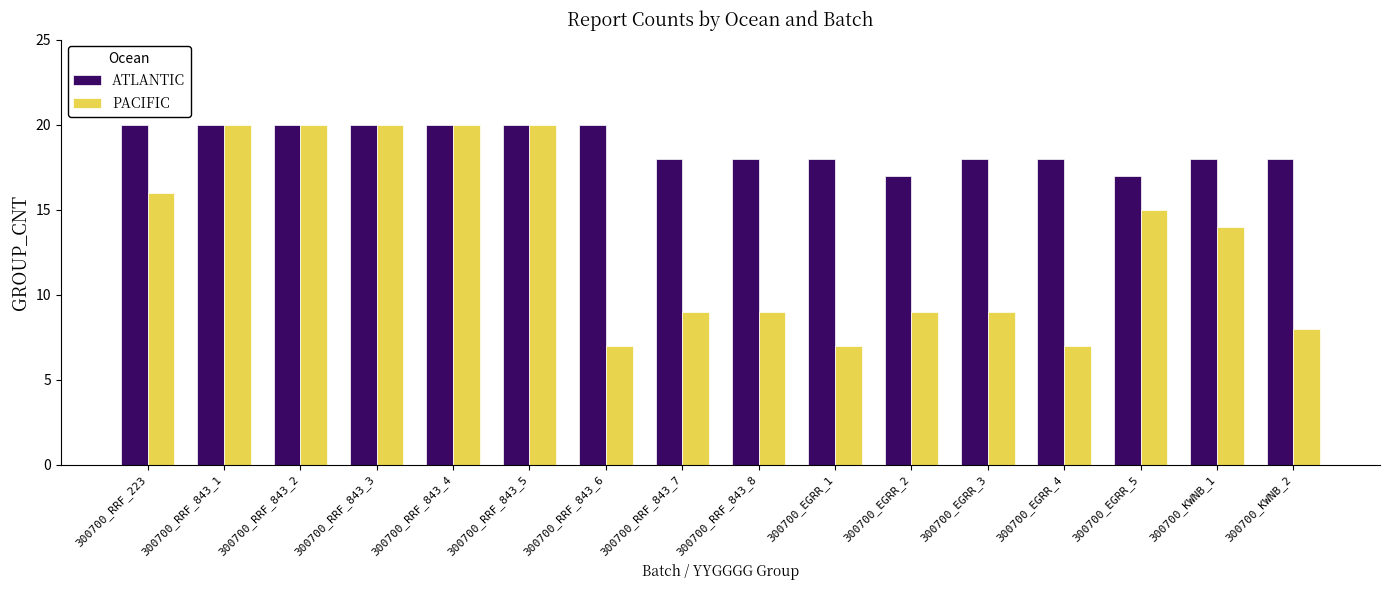

What is the greatest value displayed?

20